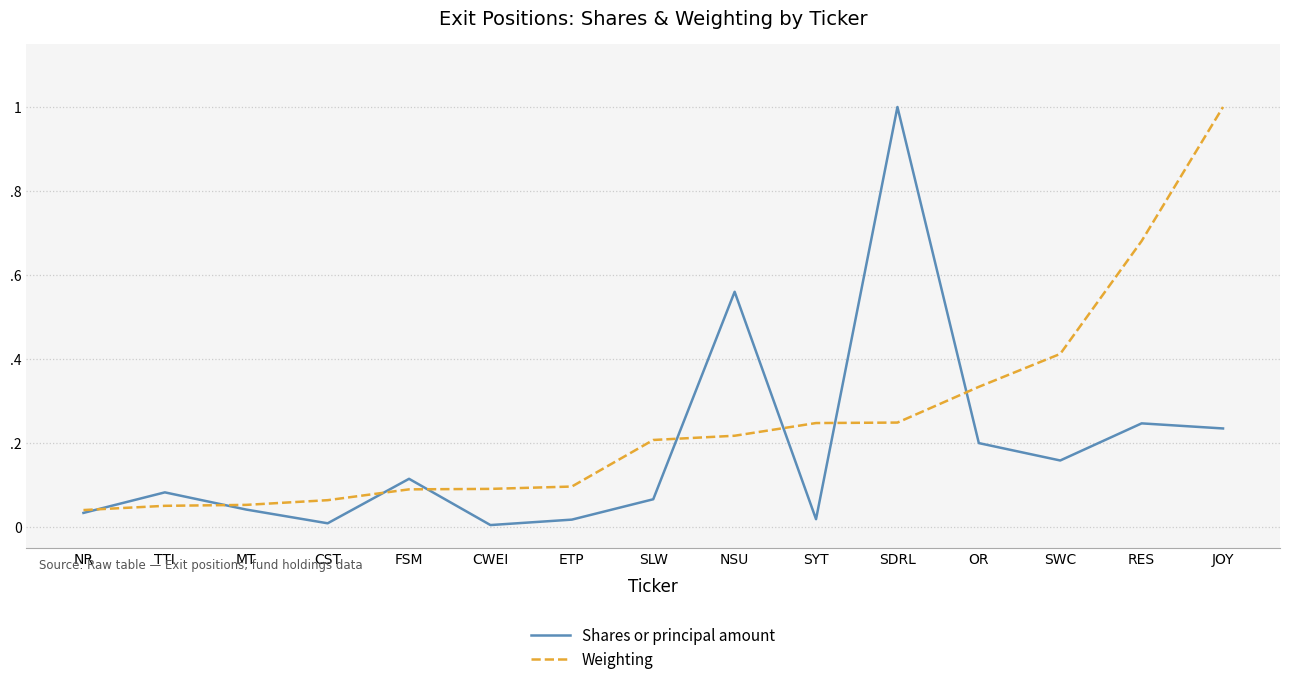

At how many categories does at least one series exceed 0?

15